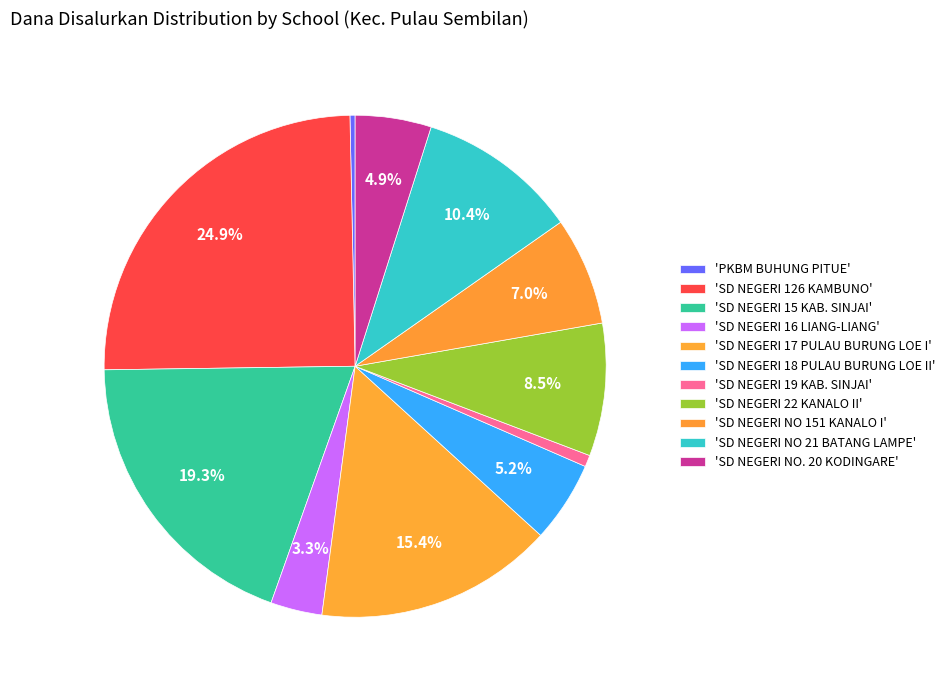

Rank the categories by value from highest to lowest.

SD NEGERI 126 KAMBUNO, SD NEGERI 15 KAB. SINJAI, SD NEGERI 17 PULAU BURUNG LOE I, SD NEGERI NO 21 BATANG LAMPE, SD NEGERI 22 KANALO II, SD NEGERI NO 151 KANALO I, SD NEGERI 18 PULAU BURUNG LOE II, SD NEGERI NO. 20 KODINGARE, SD NEGERI 16 LIANG-LIANG, SD NEGERI 19 KAB. SINJAI, PKBM BUHUNG PITUE